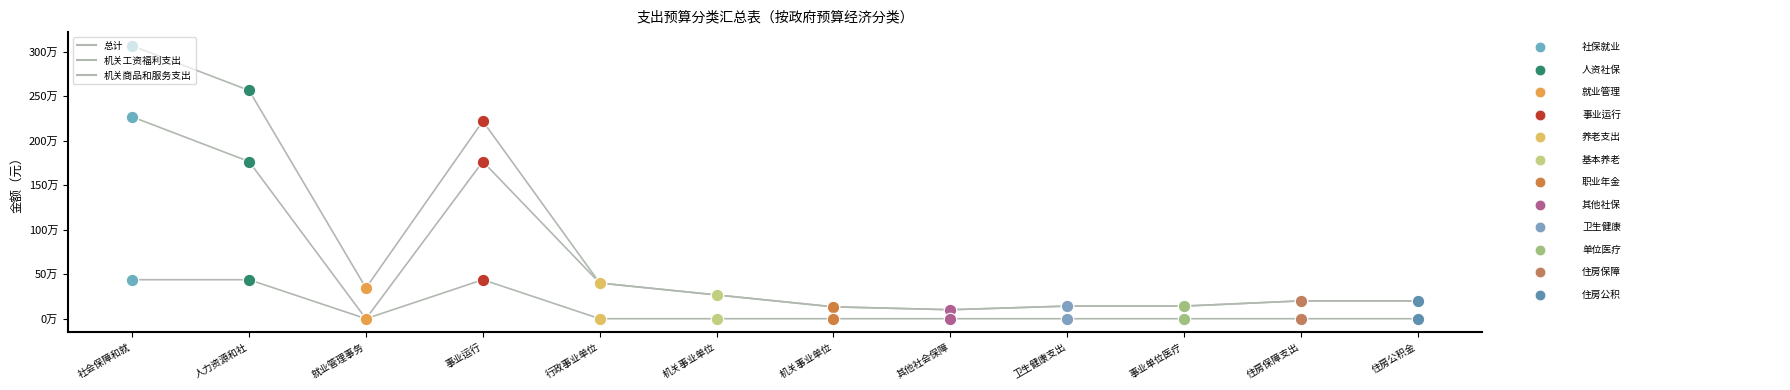

What are all the series names shown in the legend?

总计, 机关工资福利支出, 机关商品和服务支出